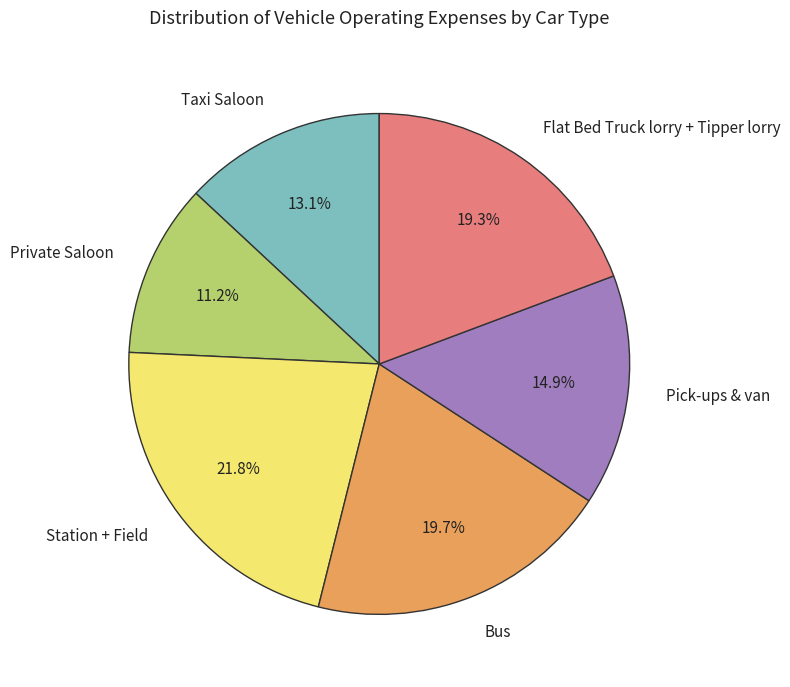

Which slice is the largest?

Station + Field